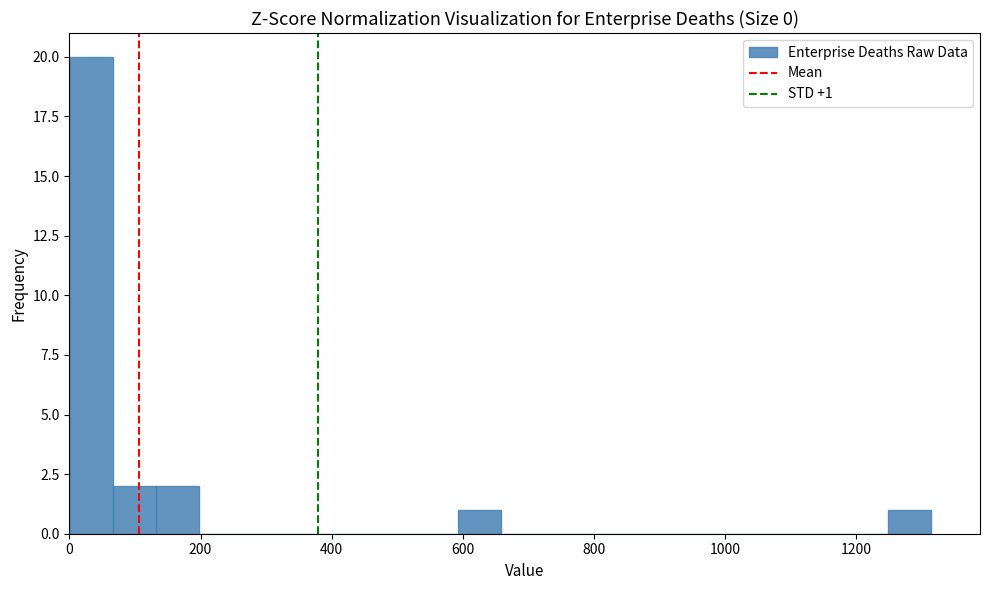

Around what value on the x-axis is the tallest bar? Give the approximate position of its centre, as read against the axis.

40